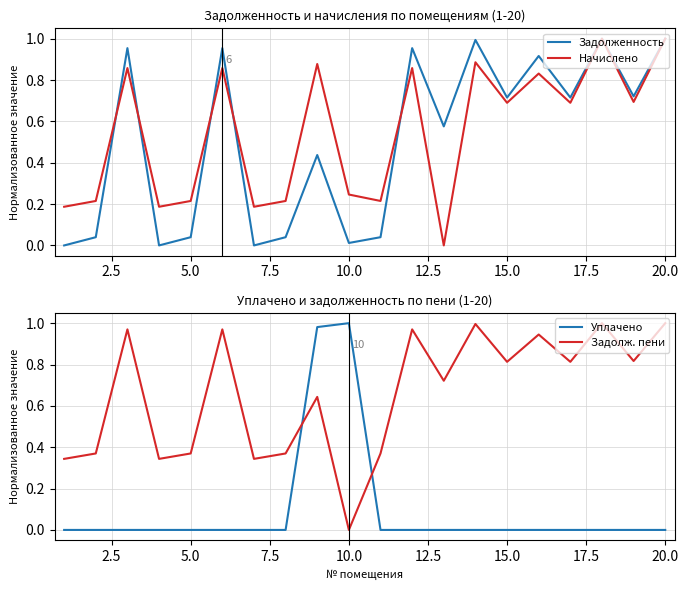

What is the average value of the Начислено series?

0.5